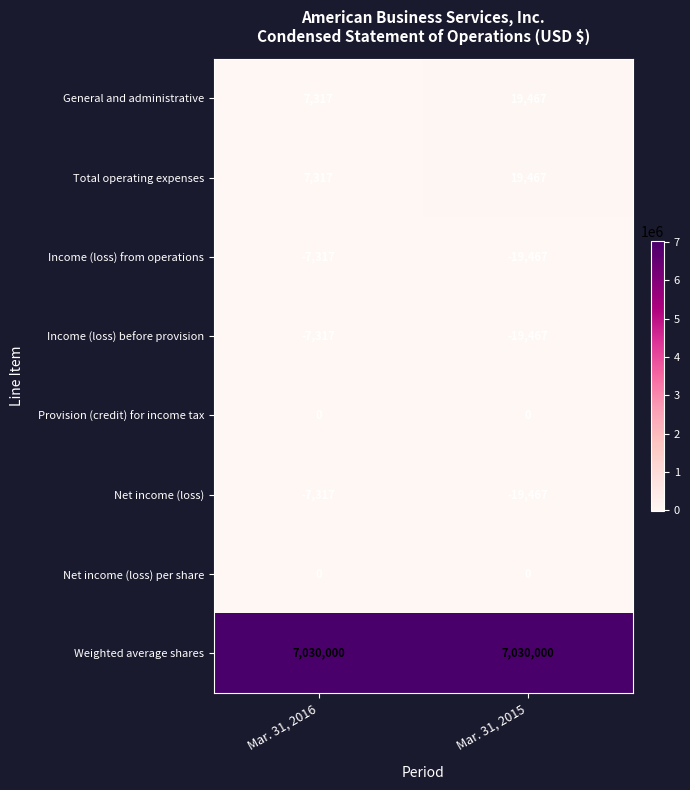

What is the minimum value shown in the chart?

-19467